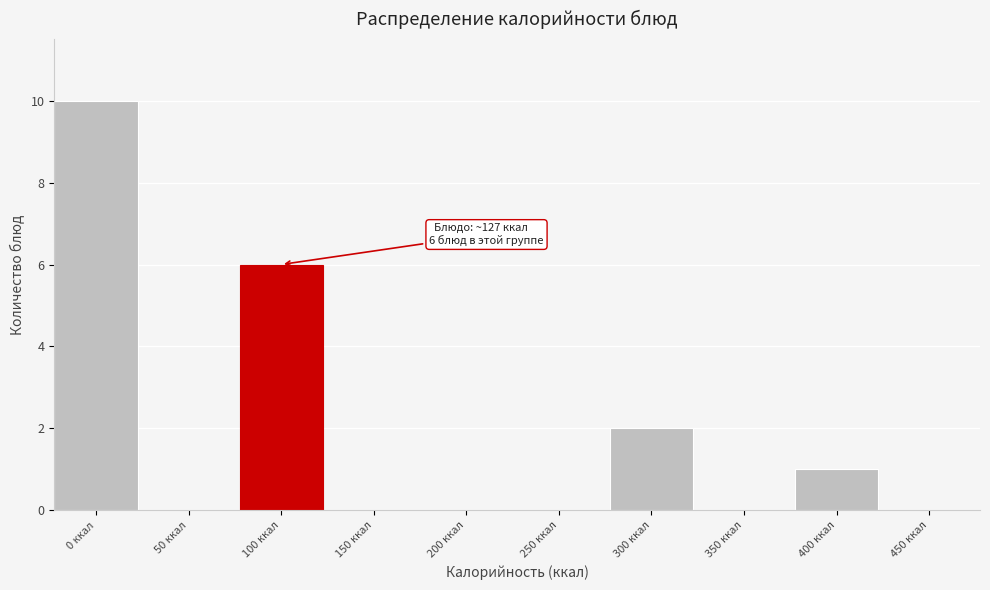

Reading right to left, what are all the values shown in this chart?

450 ккал=0	400 ккал=1	350 ккал=0	300 ккал=2	250 ккал=0	200 ккал=0	150 ккал=0	100 ккал=6	50 ккал=0	0 ккал=10